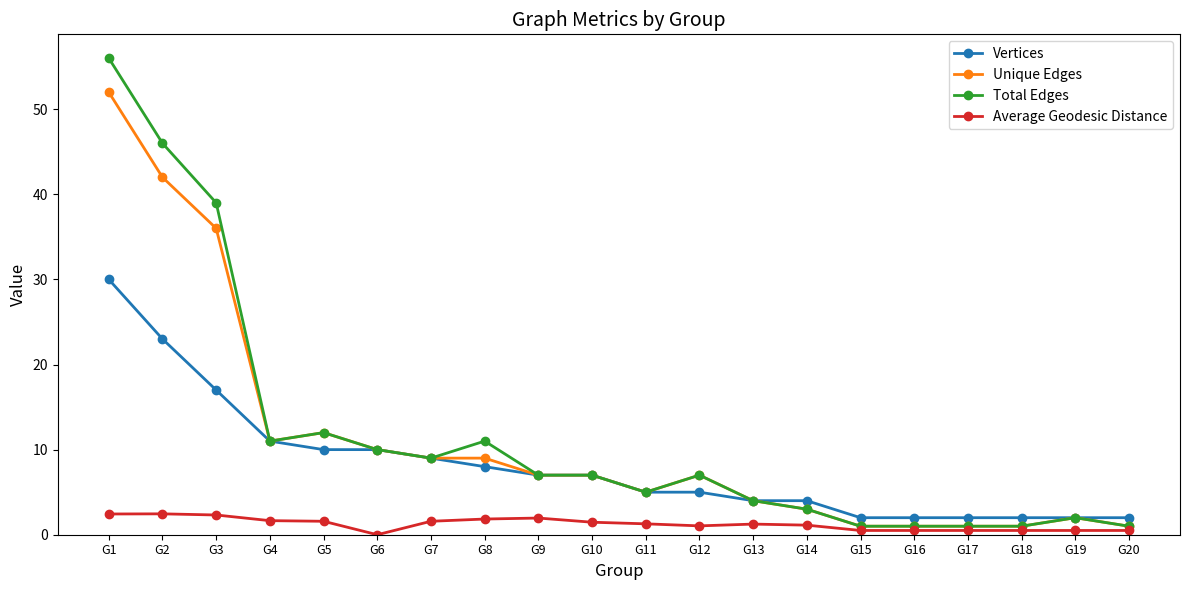

Rank the series by their maximum value, from highest to lowest.

Total Edges, Unique Edges, Vertices, Average Geodesic Distance